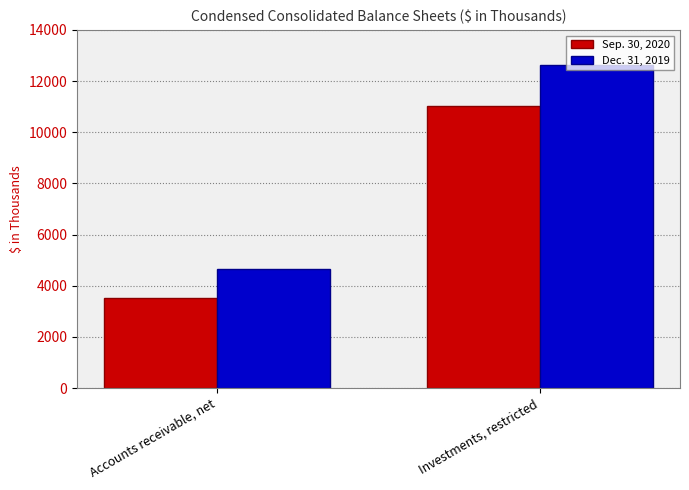

What is the difference between the highest and lowest values at Accounts receivable, net?

1129